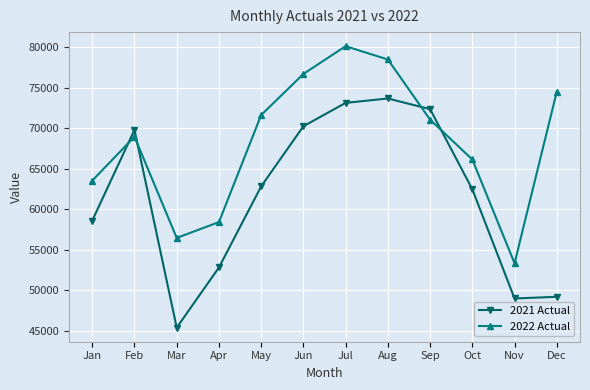

Rank the series at Apr from lowest to highest value.

2021 Actual, 2022 Actual